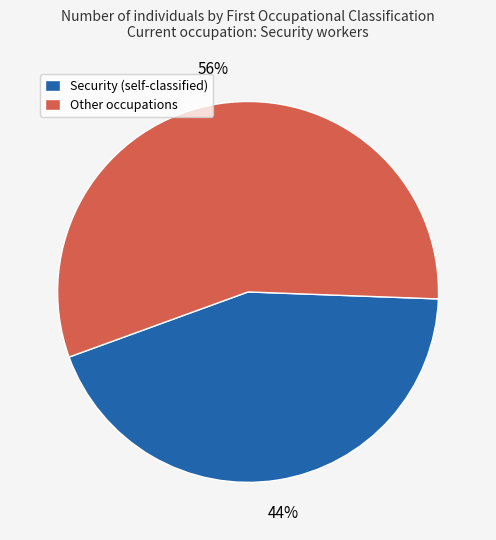

To the nearest percent, what is the combined percentage of Security (self-classified) and Other occupations?

100%